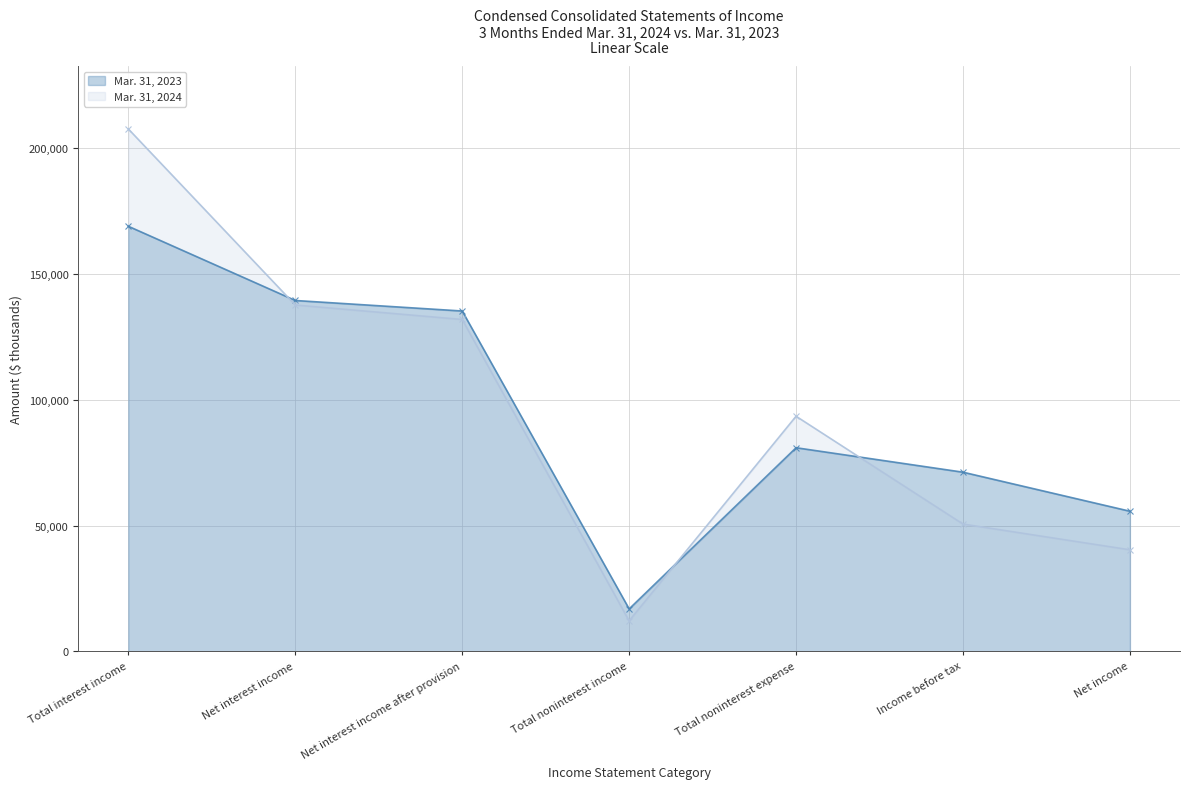

What position from the right is Net income?

1